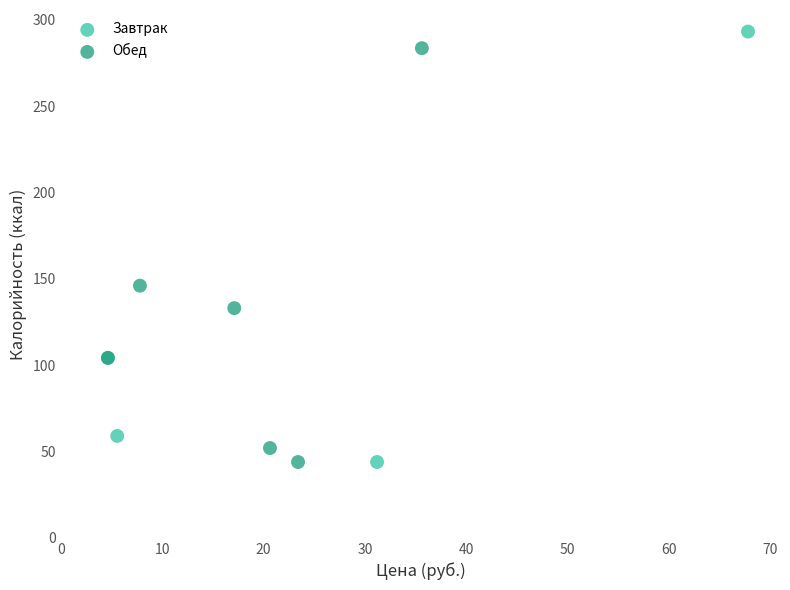

Which series contains the highest Y value?

Завтрак